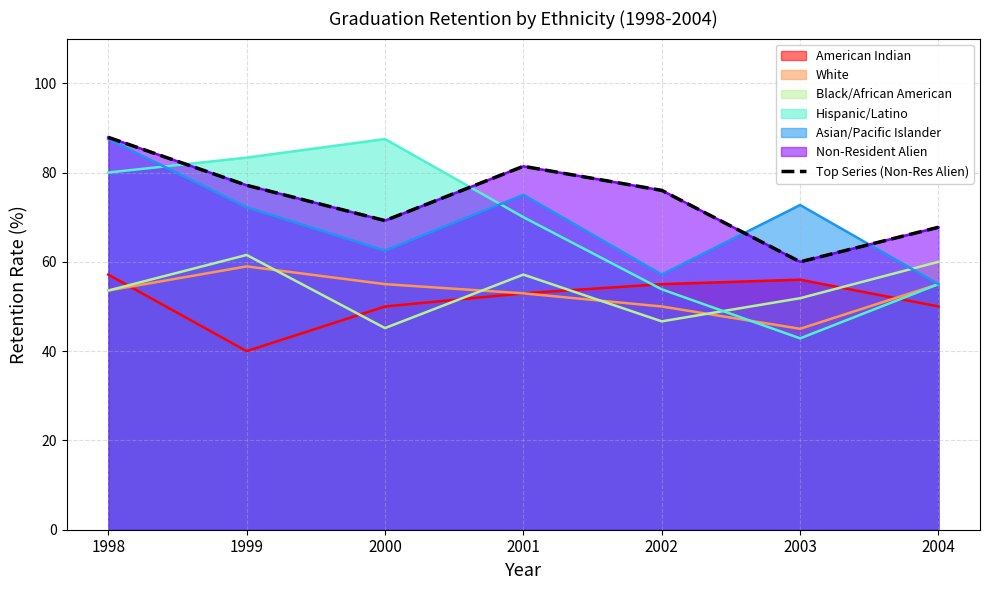

Rank the categories by value from lowest to highest.

2003, 2004, 2000, 2002, 1999, 2001, 1998